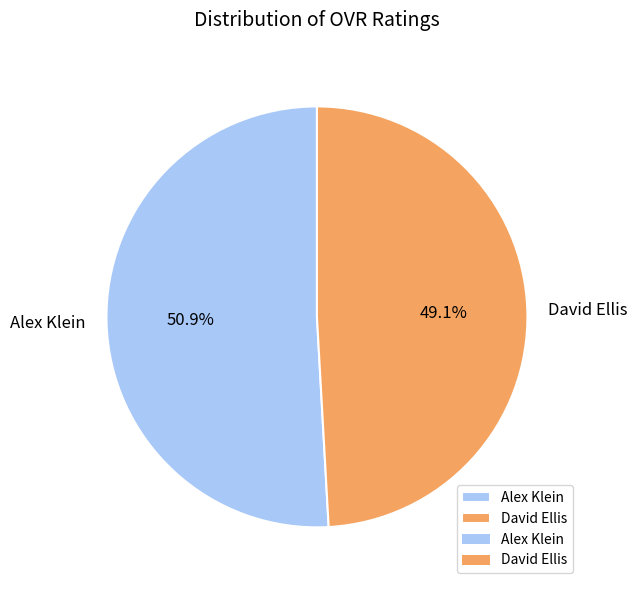

Count the number of slices in the pie.

2